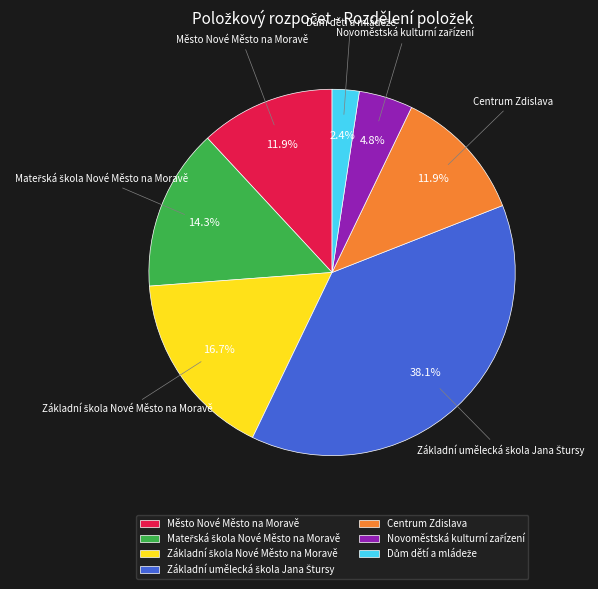

Is there a majority slice in this chart?

No